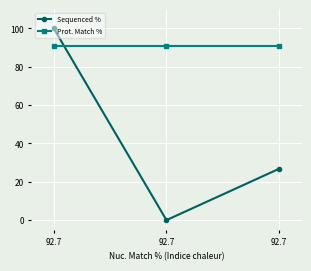

Between 92.7 and 92.7, which series saw the biggest shift?

Sequenced %